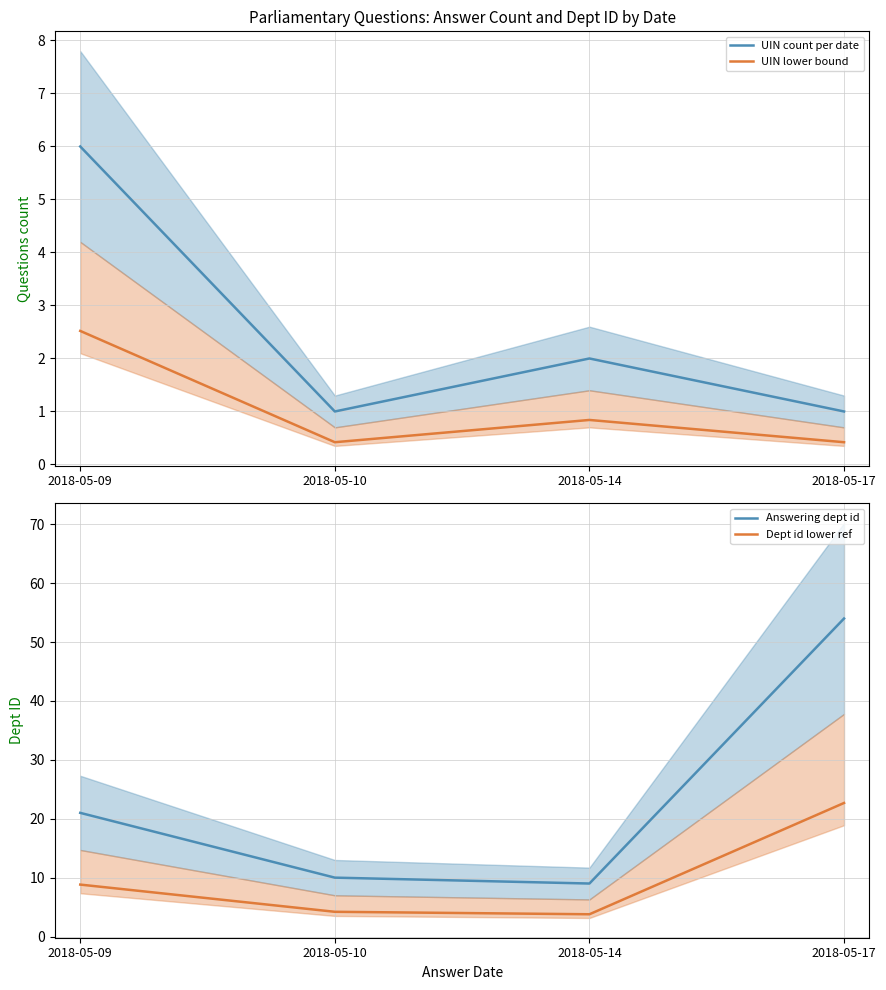

The value of UIN count per date at 2018-05-10 is 0.3. True or false?

False